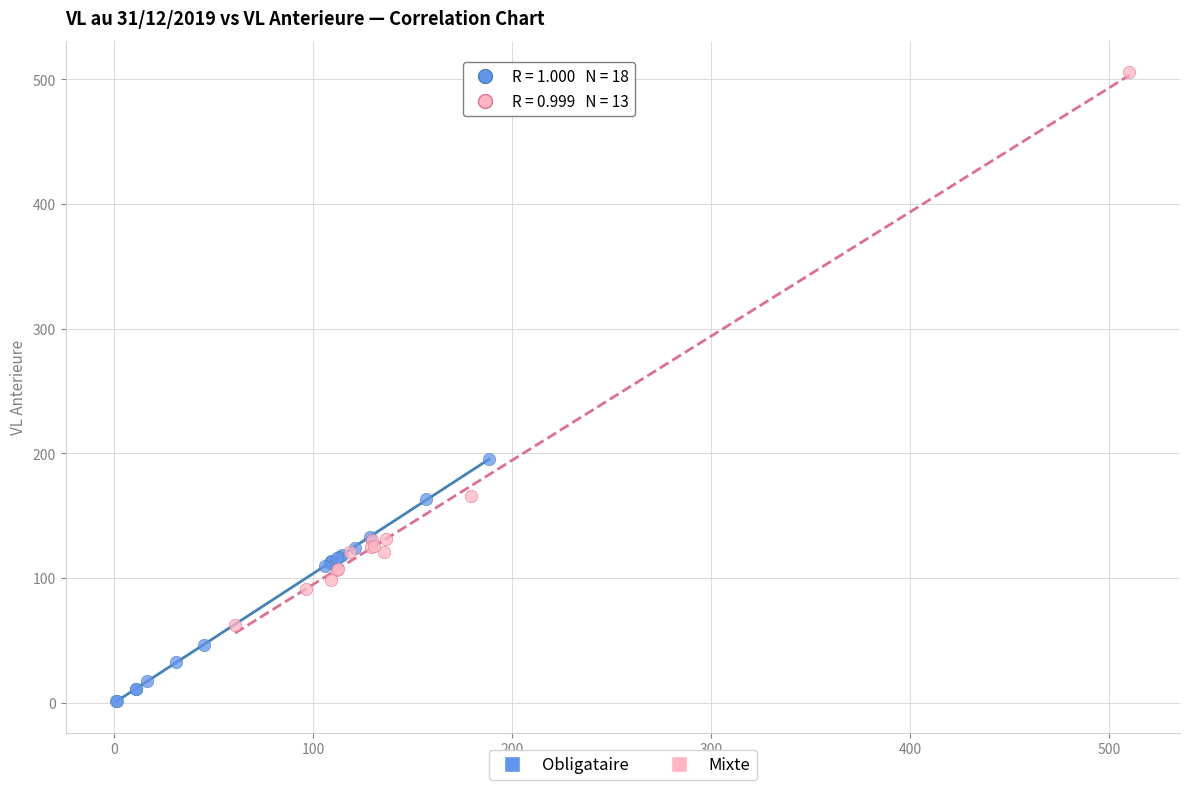

Which series contains the highest Y value?

Mixte